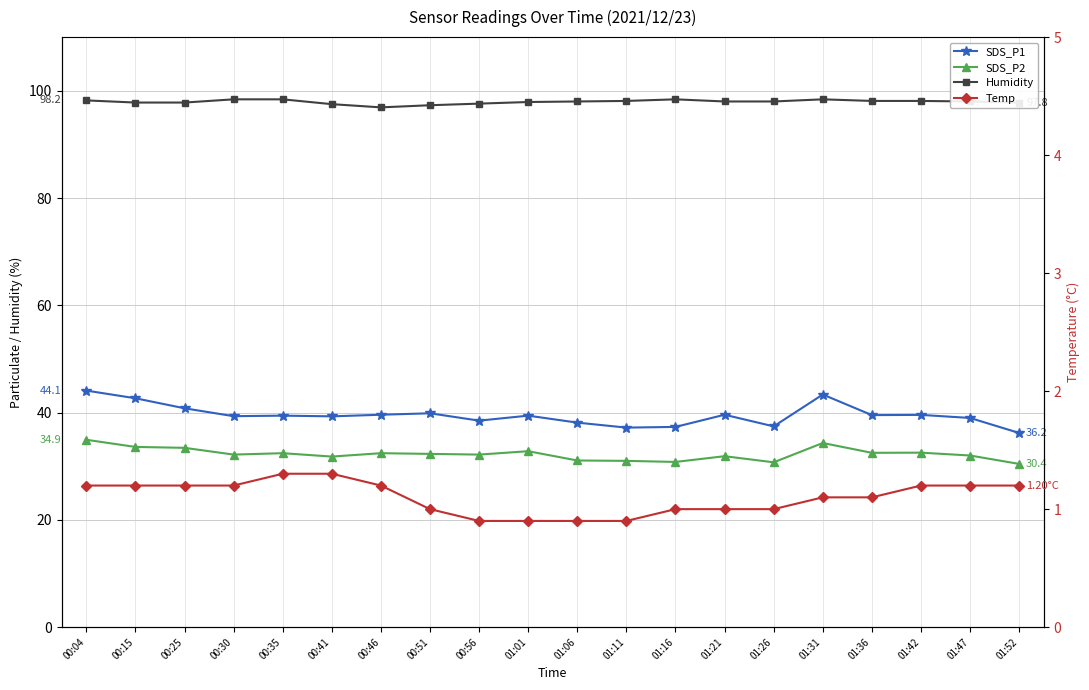

Between 00:04 and 01:21, which is larger?

00:04